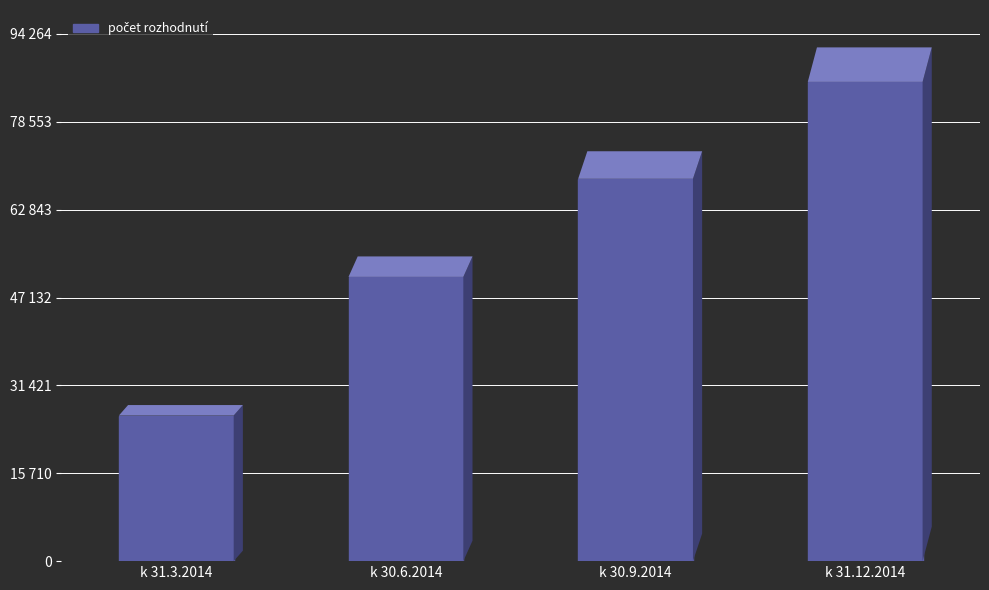

At which label does the data first exceed 68369?

k 31.12.2014